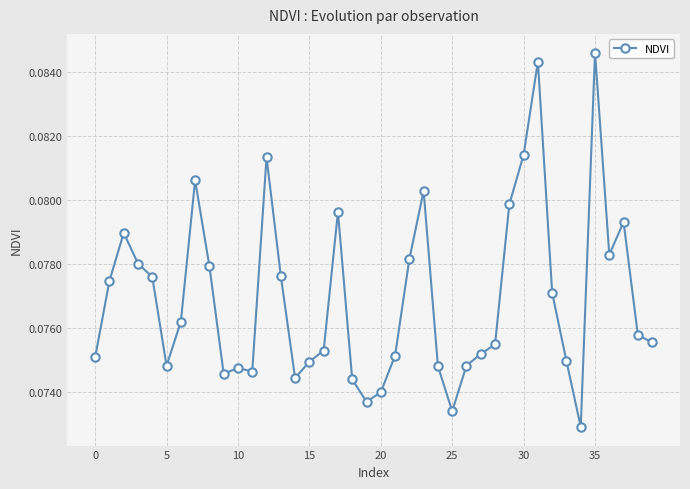

Count the values in the range 0 to 1.

40